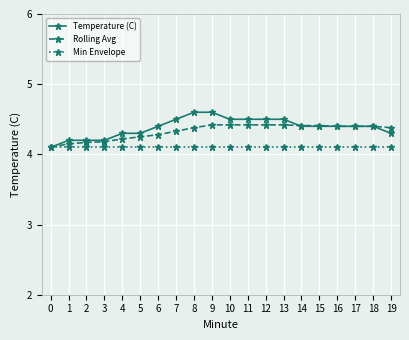

What is the sum of the Temperature (C) values at 15 and 13?

8.9